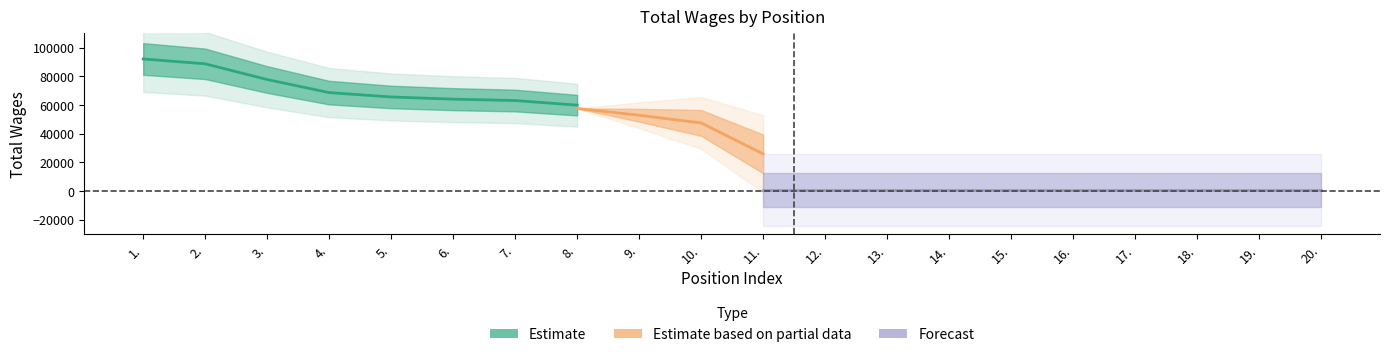

What is the sum of the values at 7. and 13.?

62150